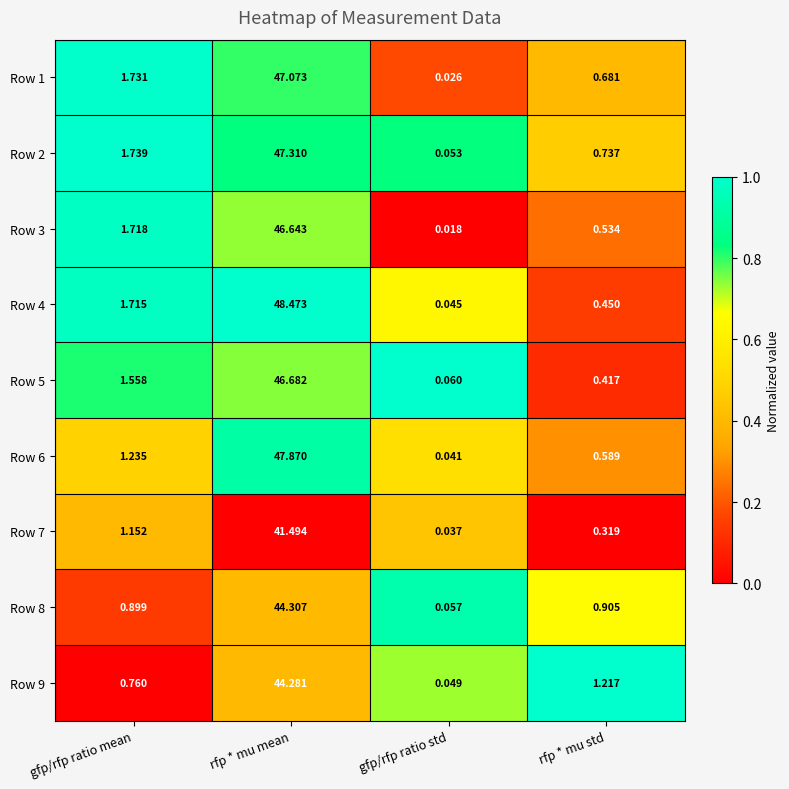

Is the value of Row 5 at rfp * mu mean greater than the value of Row 1 at rfp * mu std?

Yes